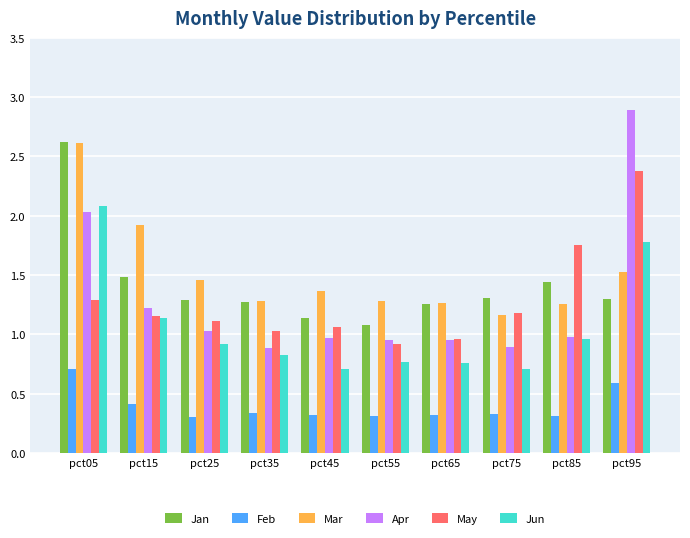

What is the sum of the Mar values at pct85 and pct55?

2.5